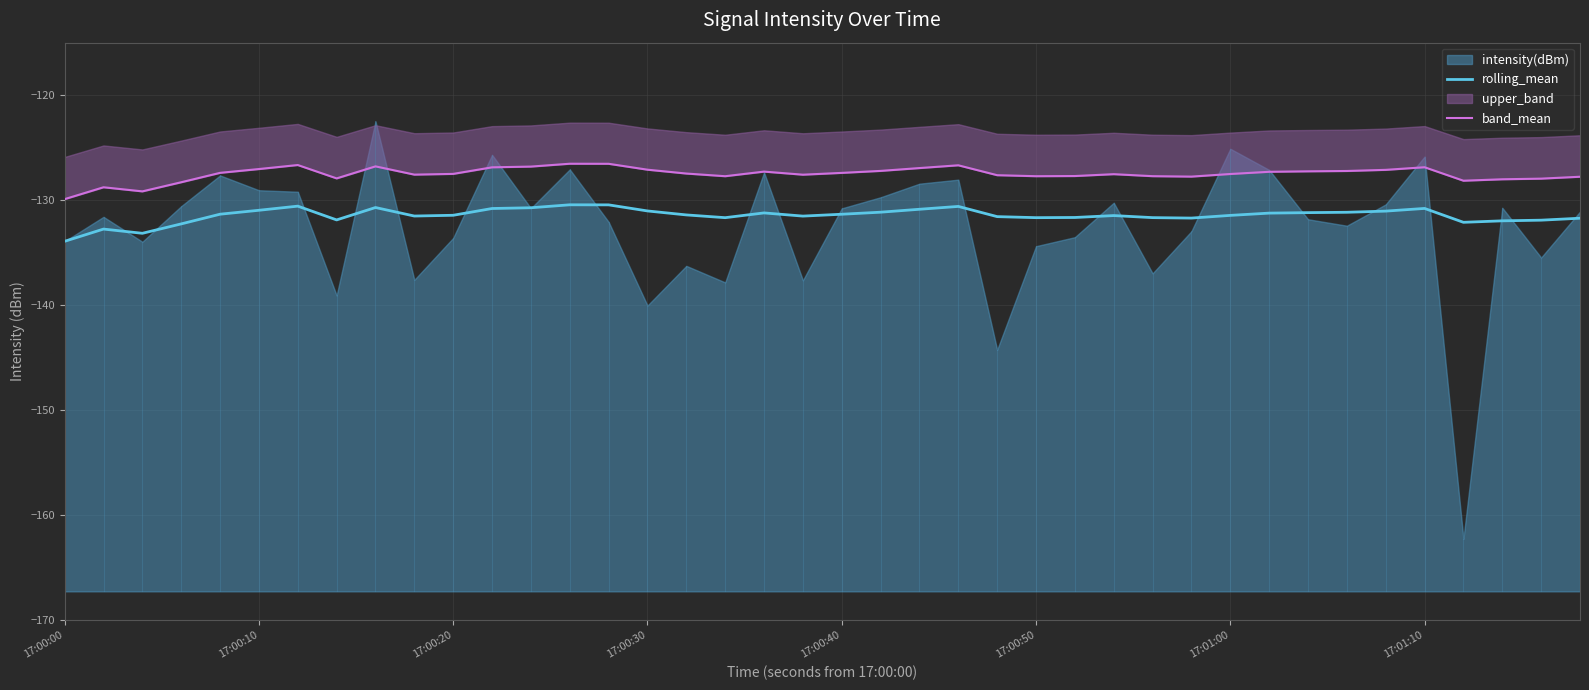

True or false: band_mean has more than 0 points higher than both neighbors.

True